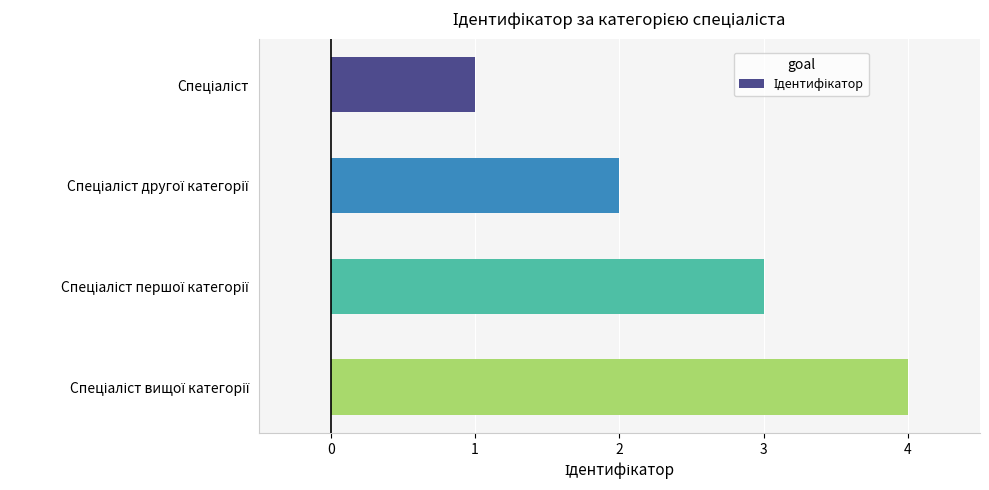

What is the difference between the maximum and minimum values?

3